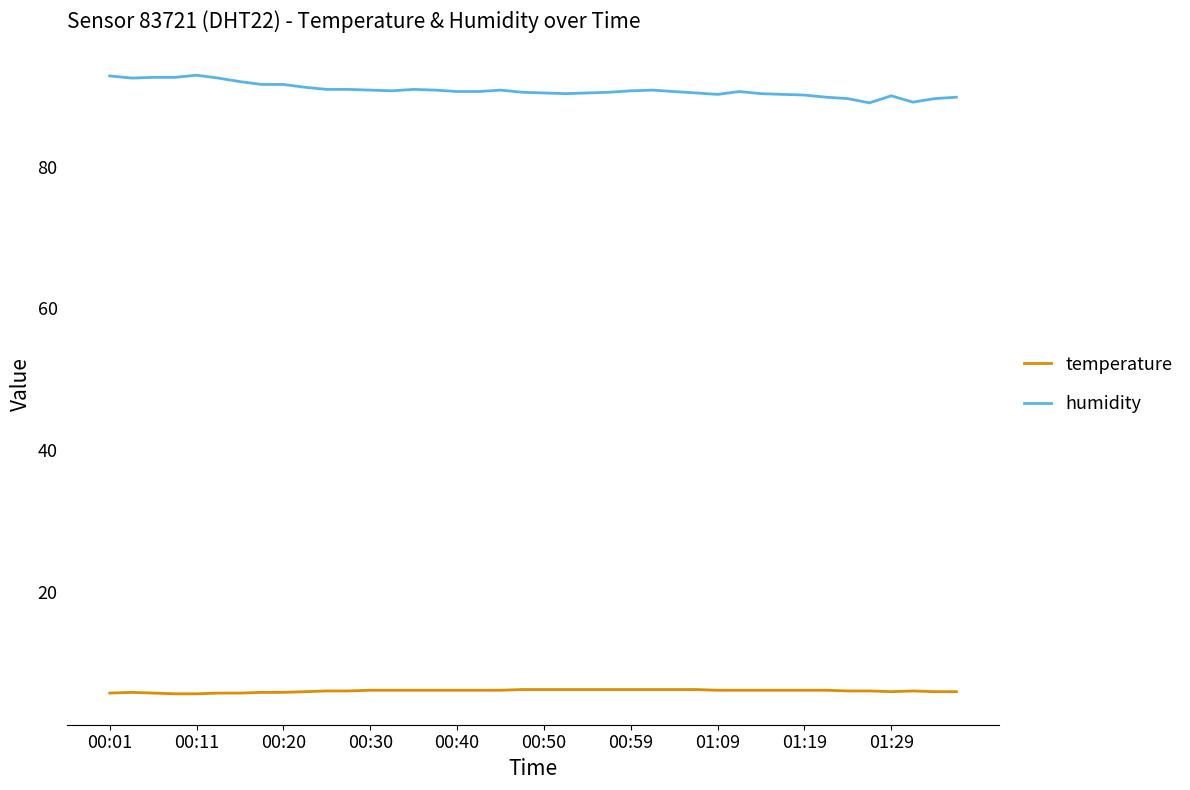

What is the average value of the temperature series?

6.0